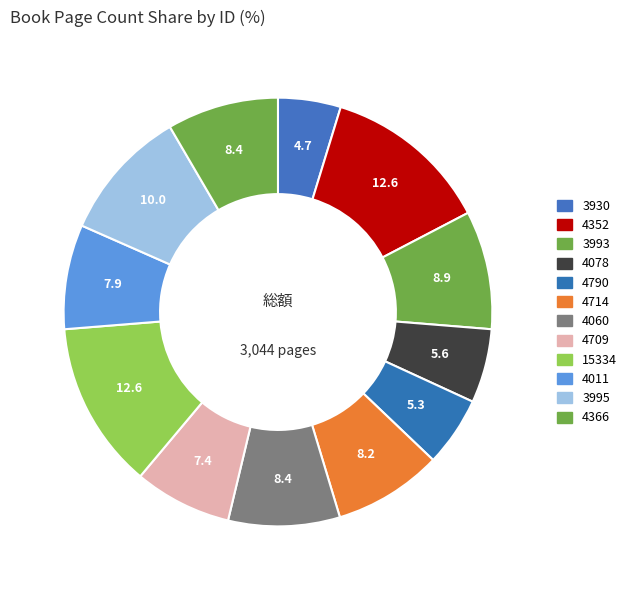

Is there any slice that represents more than half of the pie?

No